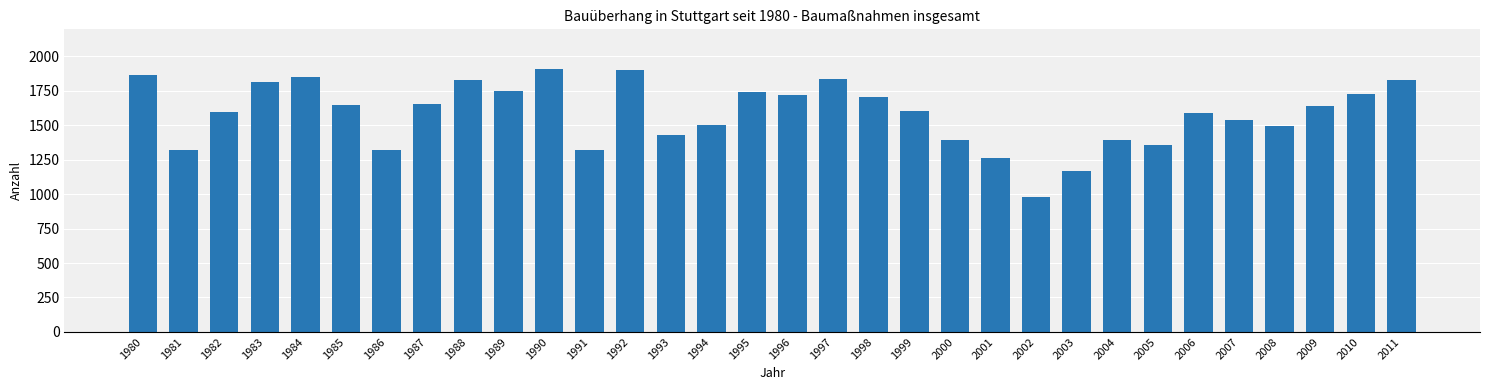

At which category does the chart reach its minimum across all series?

2002